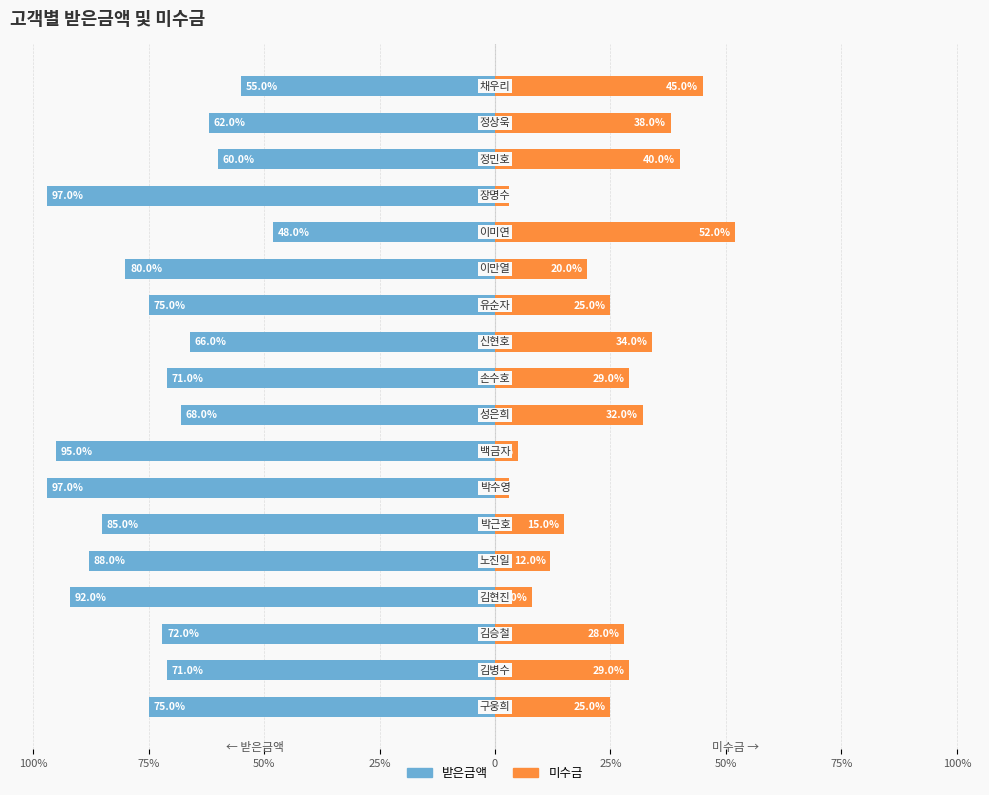

What are all the series names shown in the legend?

받은금액, 미수금